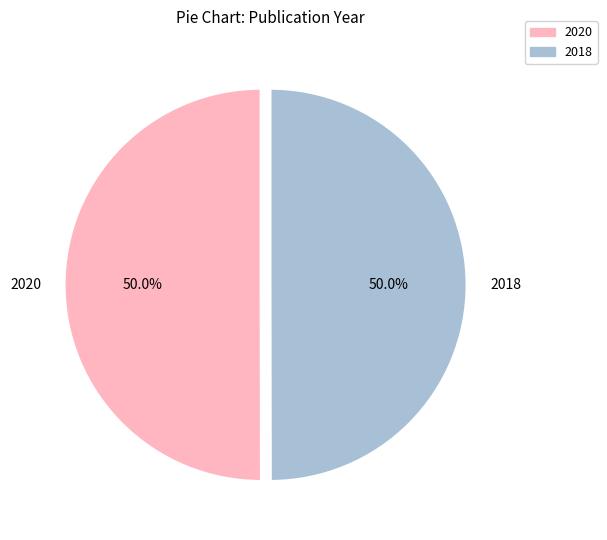

Count the number of slices in the pie.

2